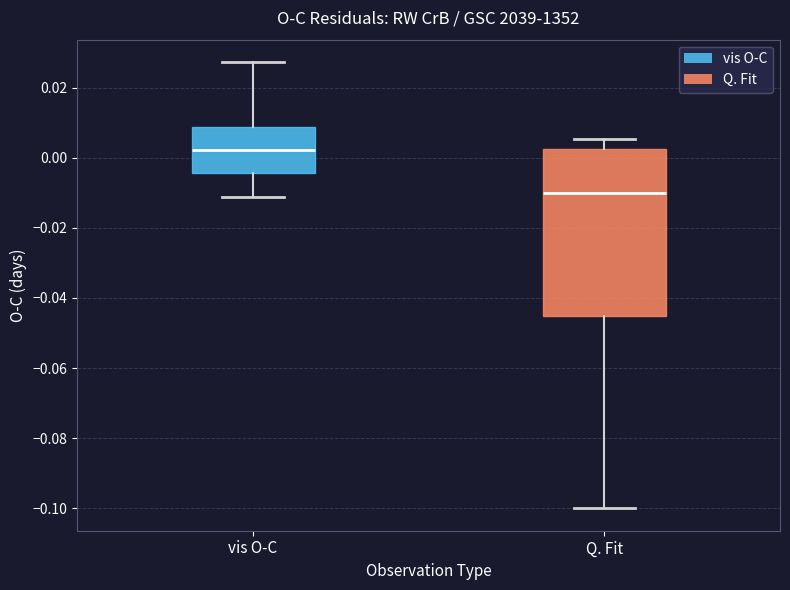

Reading left to right, read every box against the y-axis: the position of its median line, the range the box covers, and the ends of its whiskers. The values are not printed on the chart, so give them approximately, as read against the axis.

vis O-C: median 0.002, box -0.004 to 0.008, whiskers -0.012 to 0.028
Q. Fit: median -0.010, box -0.046 to 0.002, whiskers -0.100 to 0.006